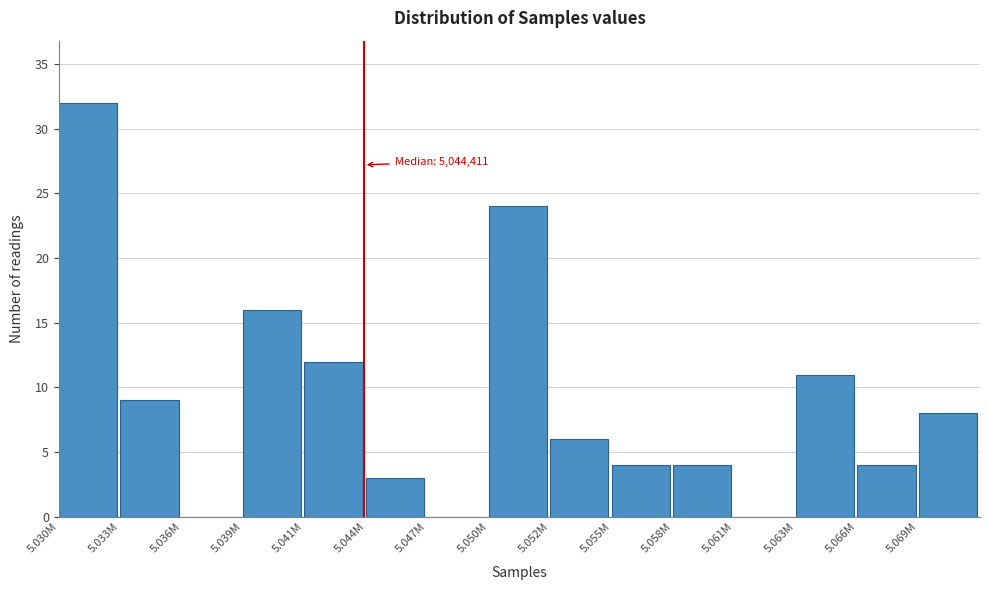

Reading left to right, what are all the values shown in this chart?

5.030M=32	5.033M=9	5.036M=0	5.039M=16	5.041M=12	5.044M=3	5.047M=0	5.050M=24	5.052M=6	5.055M=4	5.058M=4	5.061M=0	5.063M=11	5.066M=4	5.069M=8